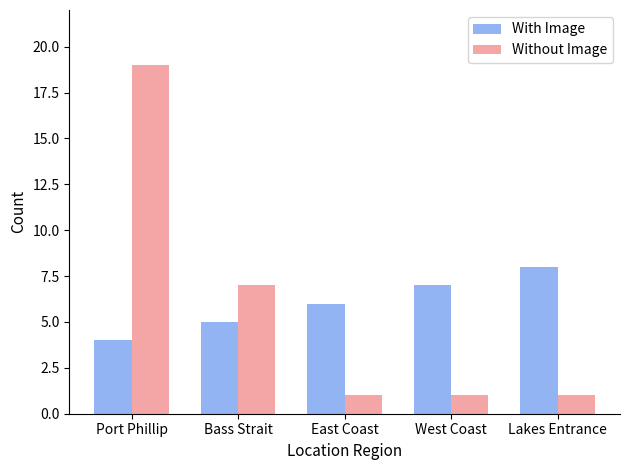

Reading left to right, transcribe all the data shown in this chart.

With Image: Port Phillip=4	Bass Strait=5	East Coast=6	West Coast=7	Lakes Entrance=8
Without Image: Port Phillip=19	Bass Strait=7	East Coast=1	West Coast=1	Lakes Entrance=1